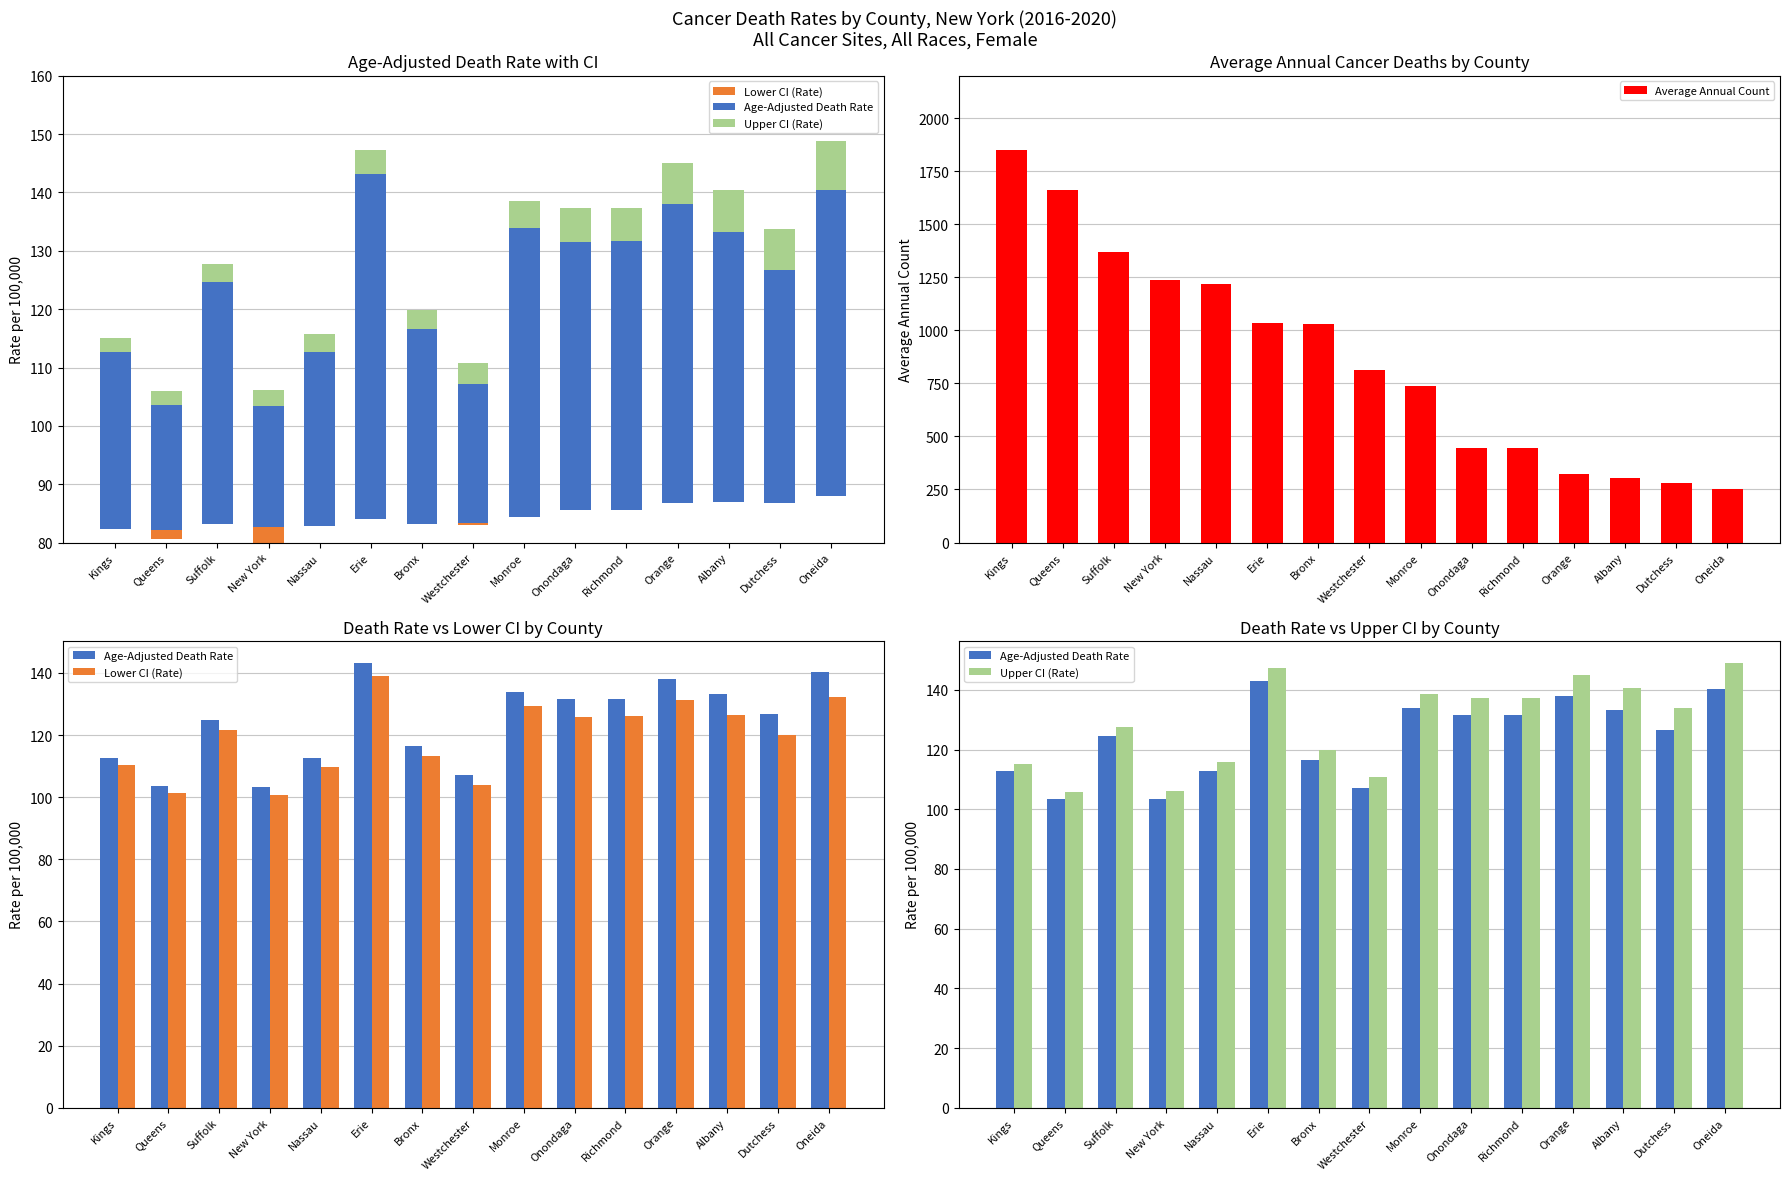

Which series has the largest total across all categories?

Average Annual Count